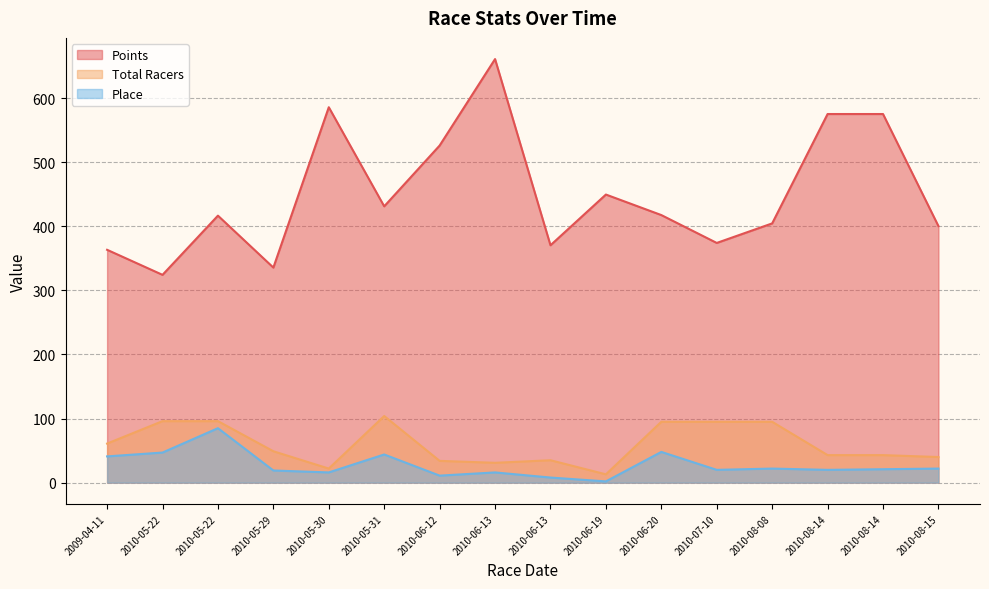

Between 2010-05-22 and 2010-06-12, which series saw the biggest shift?

Points